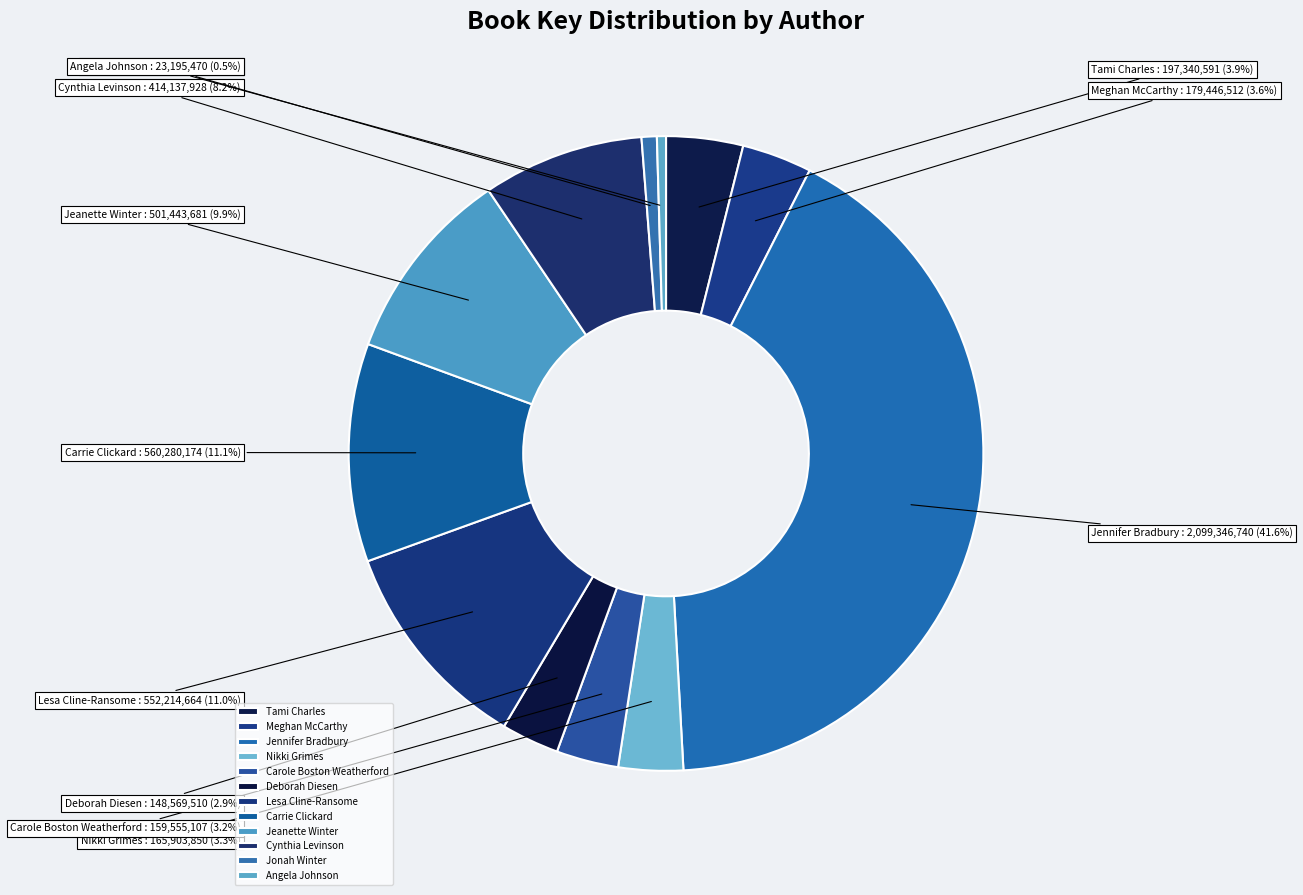

True or false: Carole Boston Weatherford accounts for 12% of the total.

False